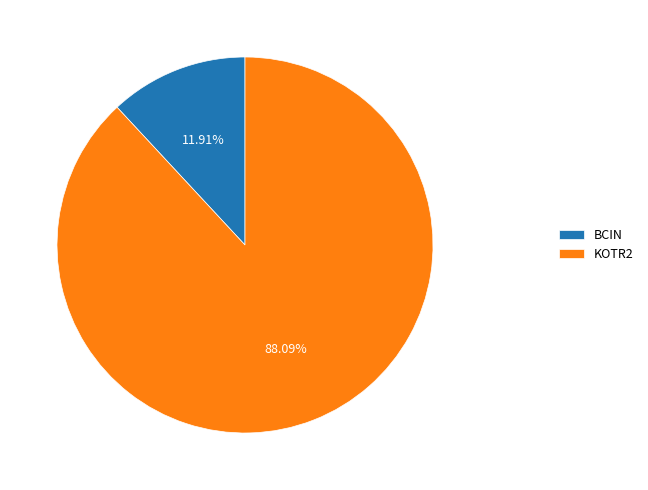

How many segments does this pie chart have?

2